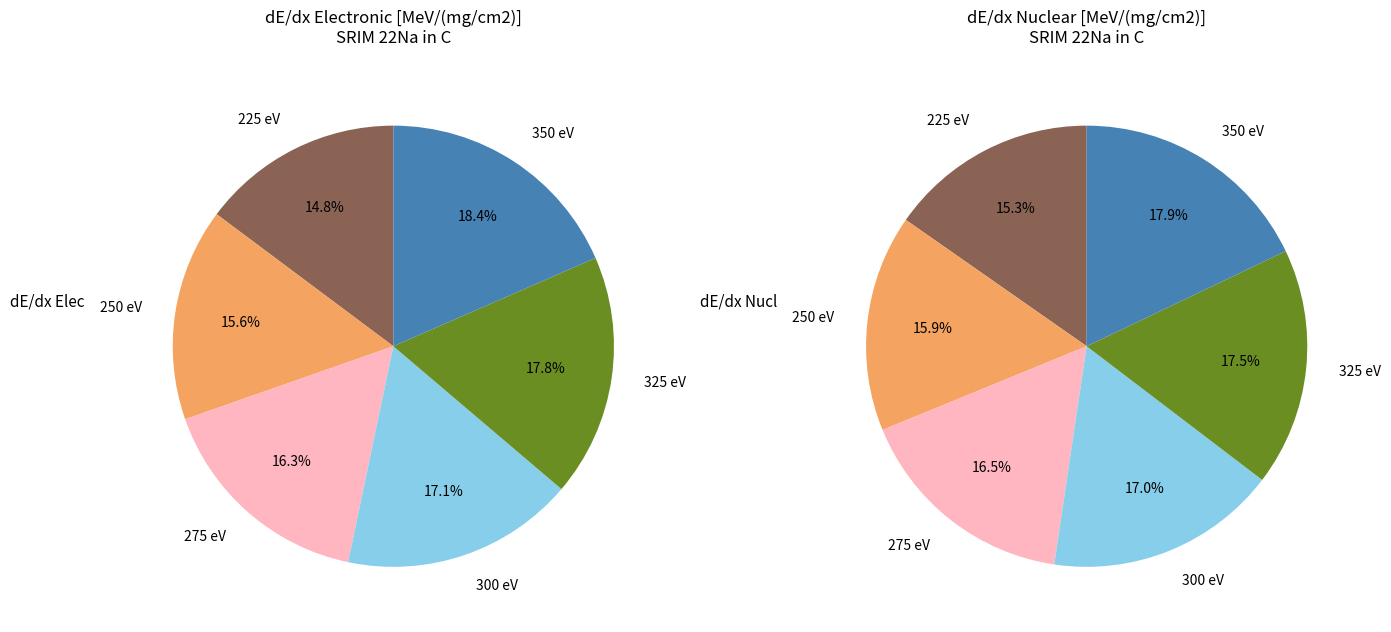

Is there any slice that represents more than half of the pie?

No